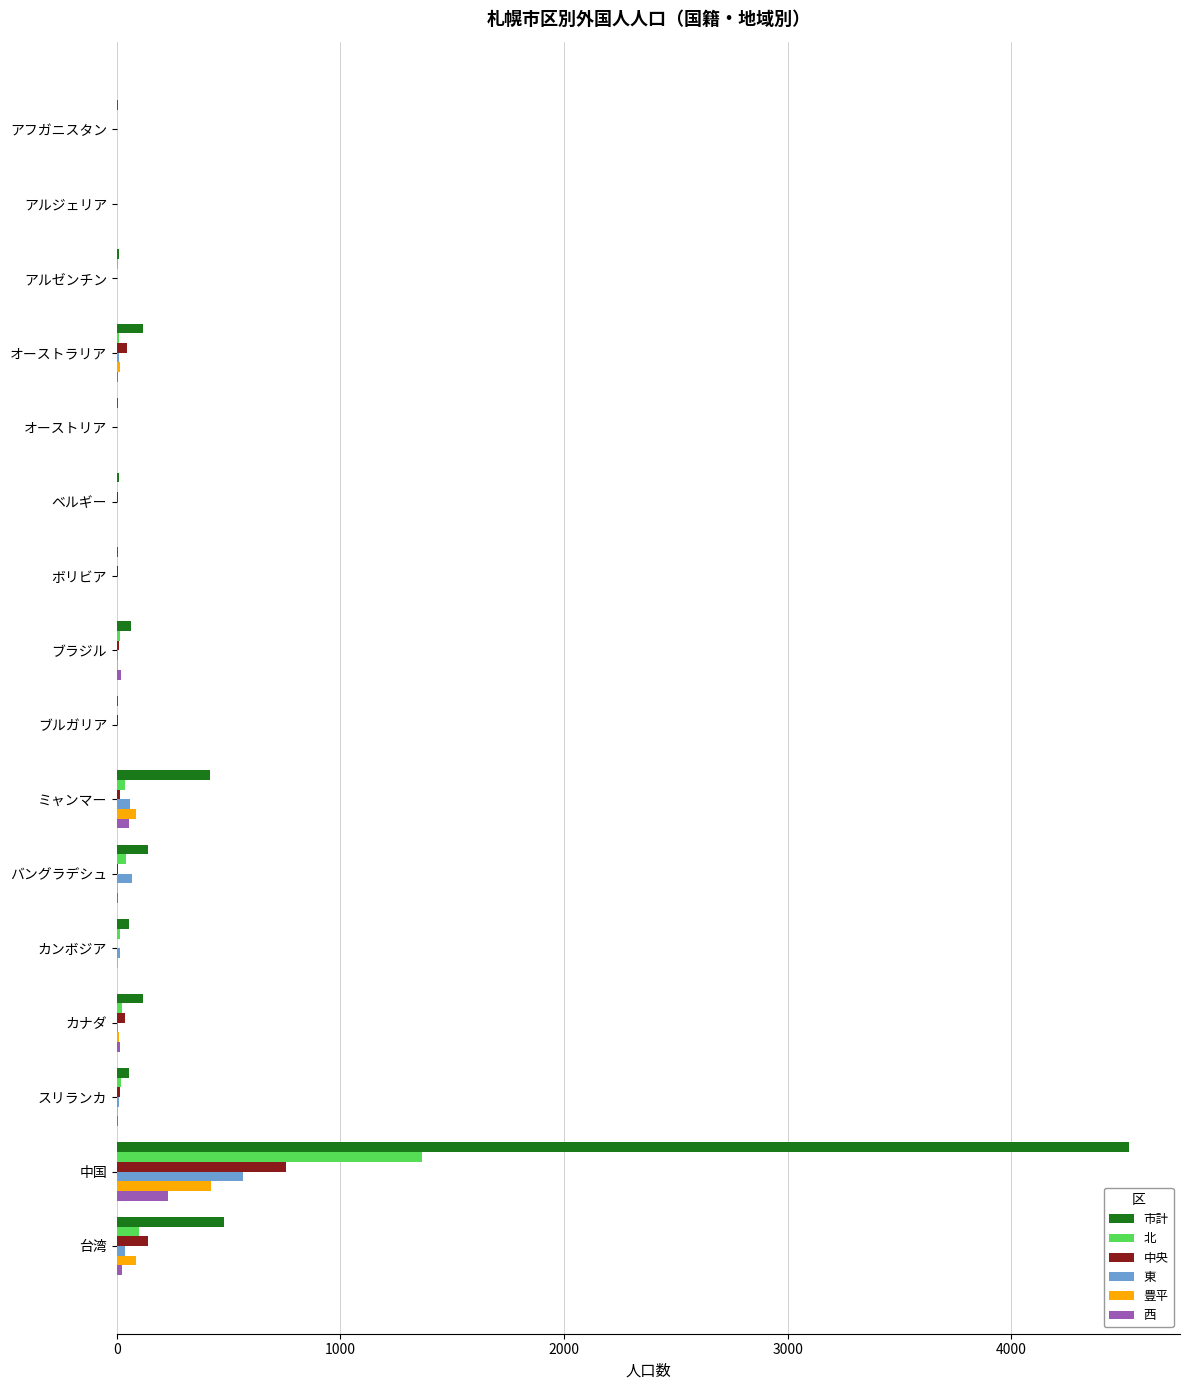

Which series has the largest total across all categories?

市計